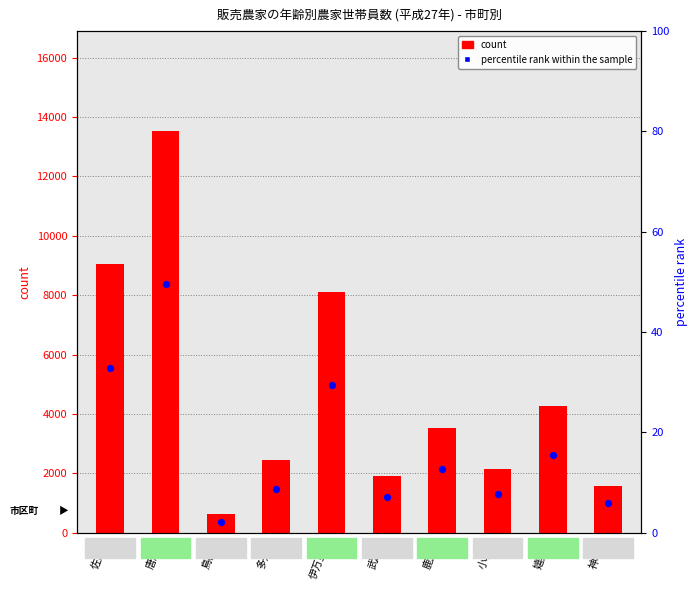

Which series reaches the minimum Y coordinate?

percentile rank within the sample